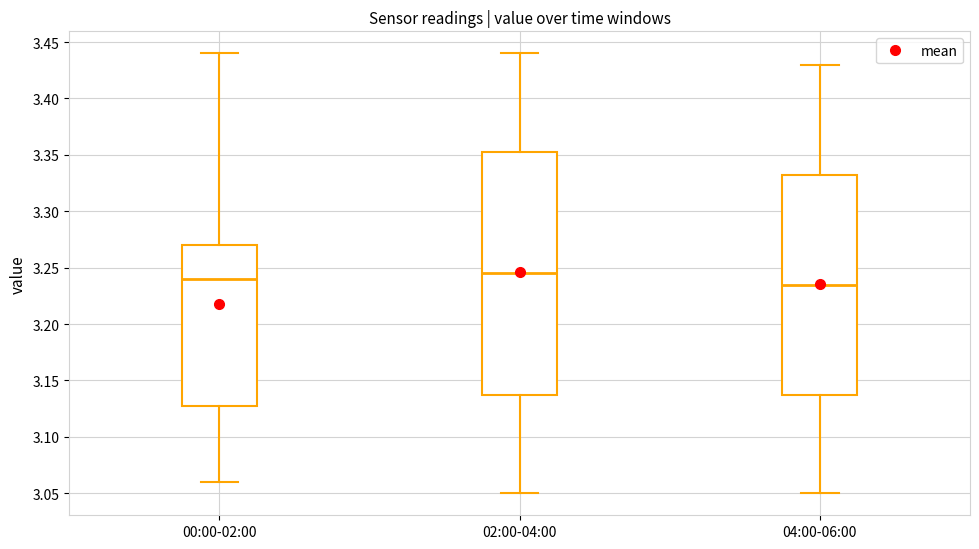

Where does the lower whisker of the box for 04:00-06:00 end on the y-axis? The values are not printed on the chart, so give them approximately, as read against the axis.

3.050